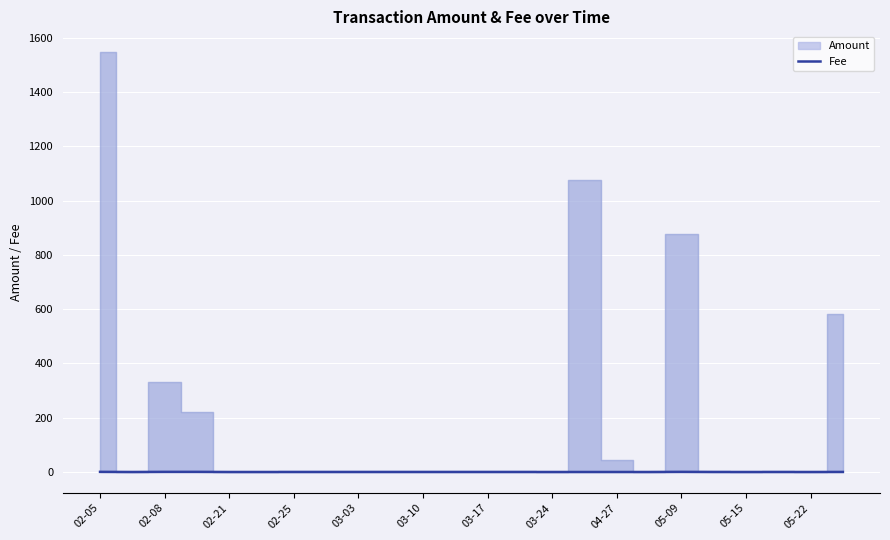

Where is the data nearest to the value 0?

04-27